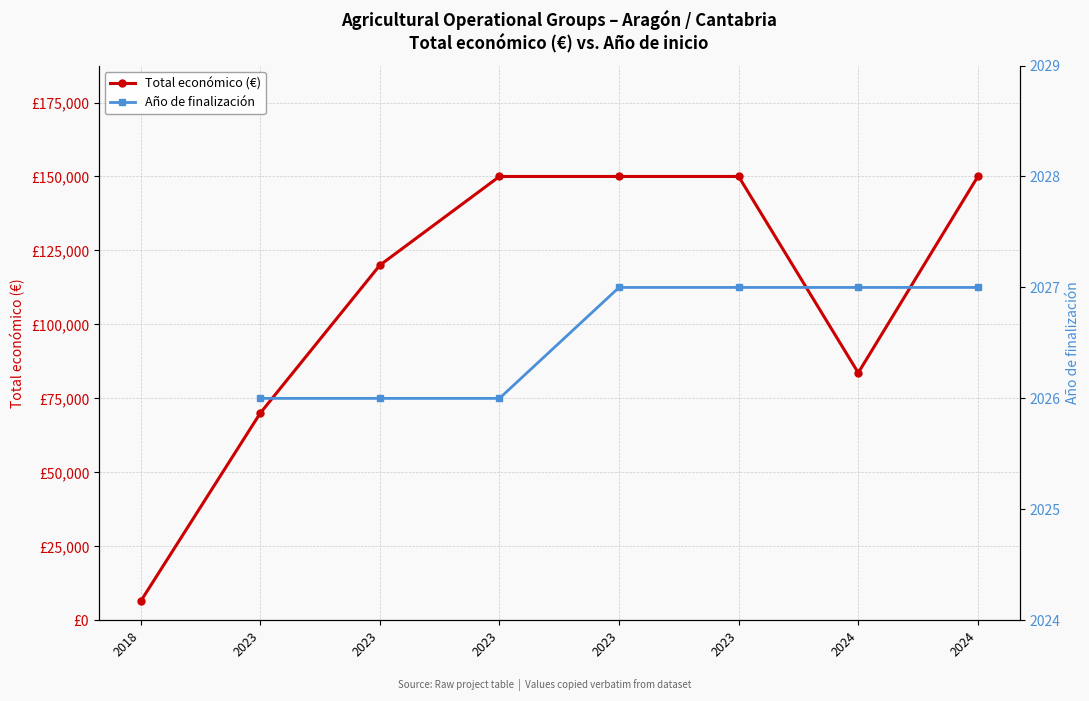

Is this an area chart (filled region under the line)?

No